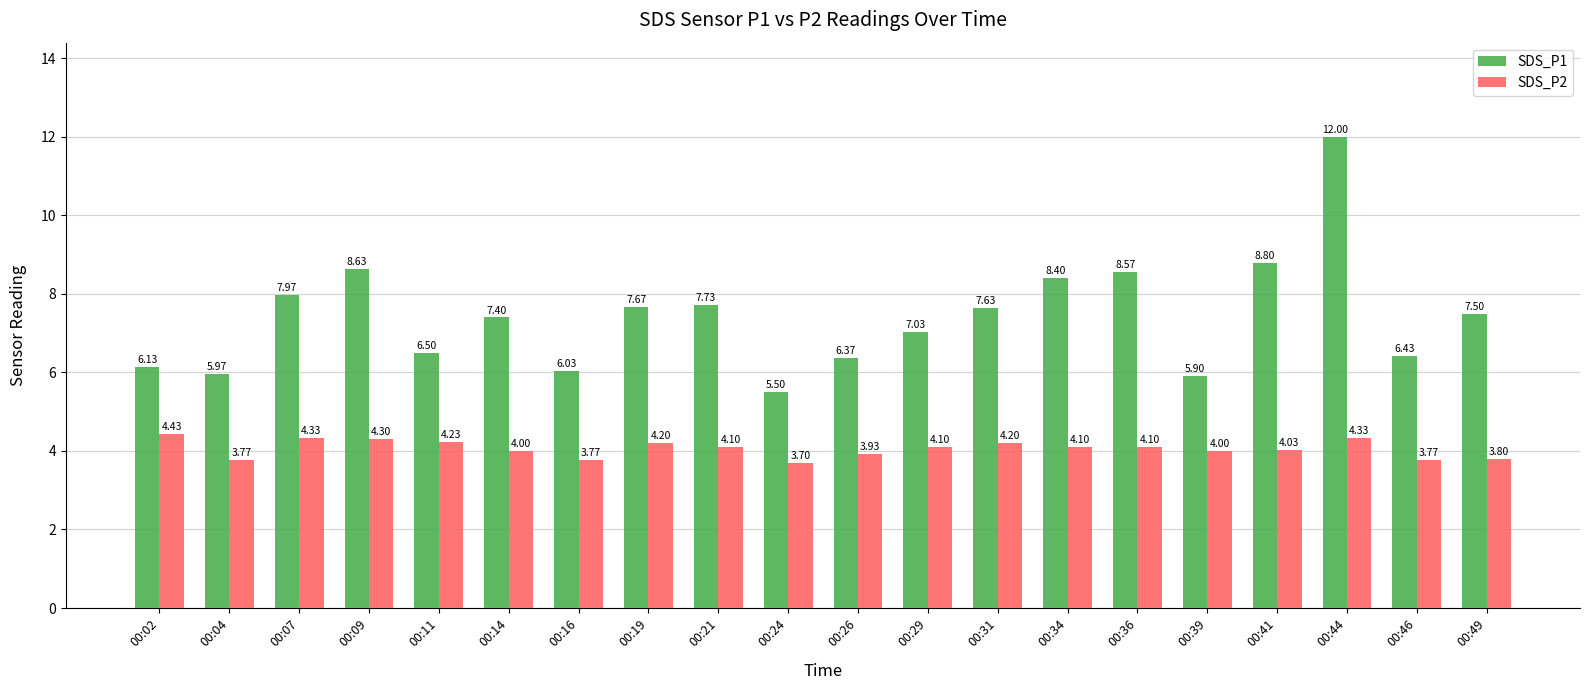

How many data points in SDS_P1 are above 7?

12